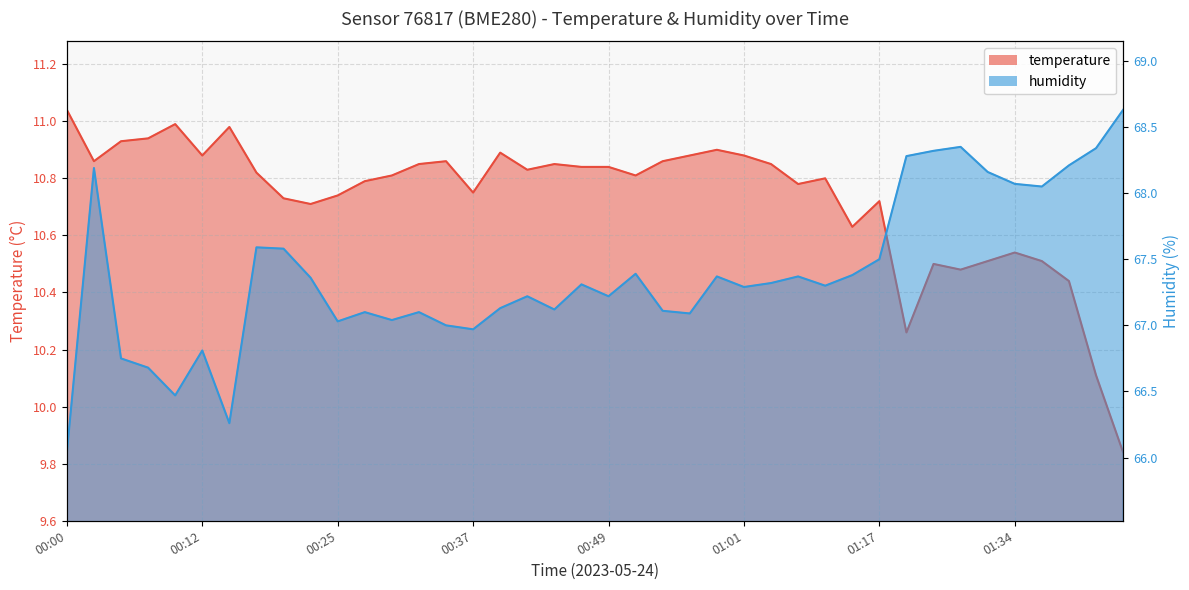

What is the smallest value displayed?

9.8